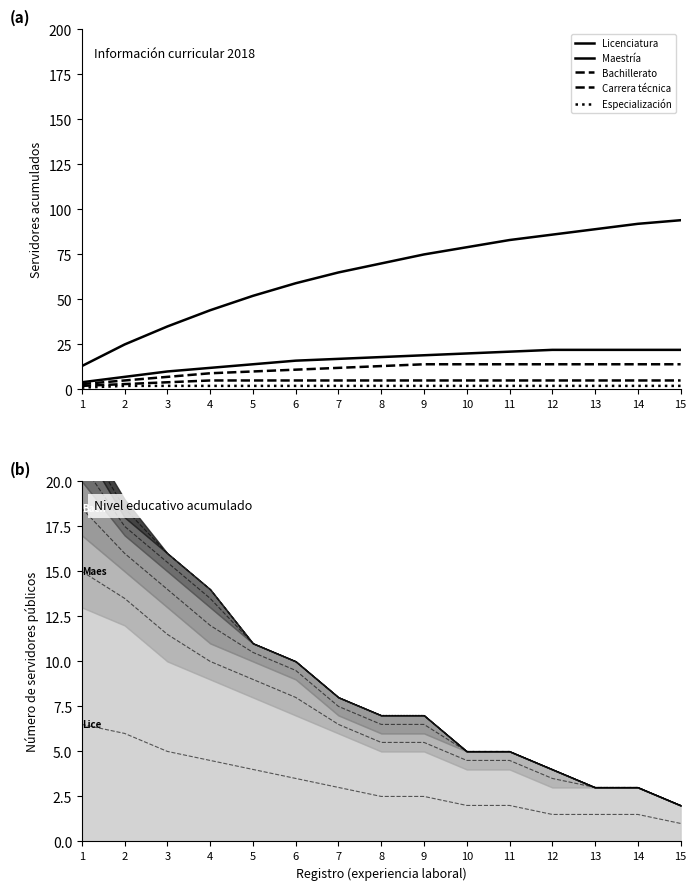

What is the highest value of the Carrera técnica series?

5